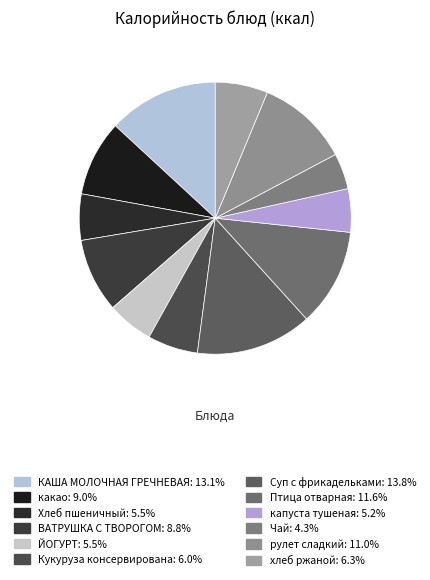

What is the ratio of the value at Хлеб пшеничный to the value at Птица отварная?

0.5